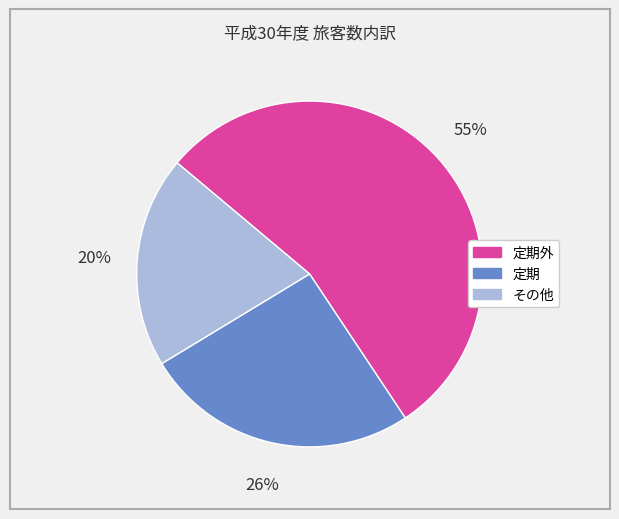

Does any single category account for the majority?

Yes